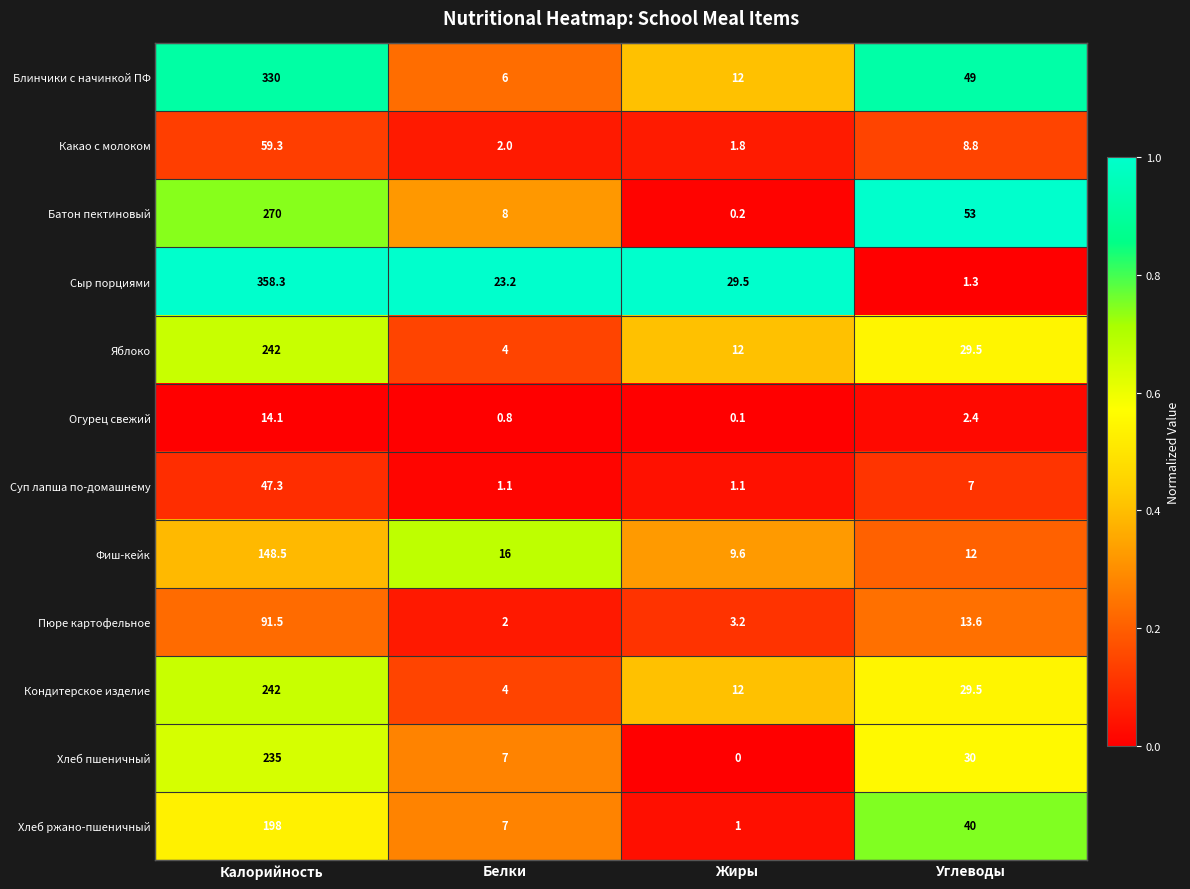

What is the total value across all series at Жиры?

82.5